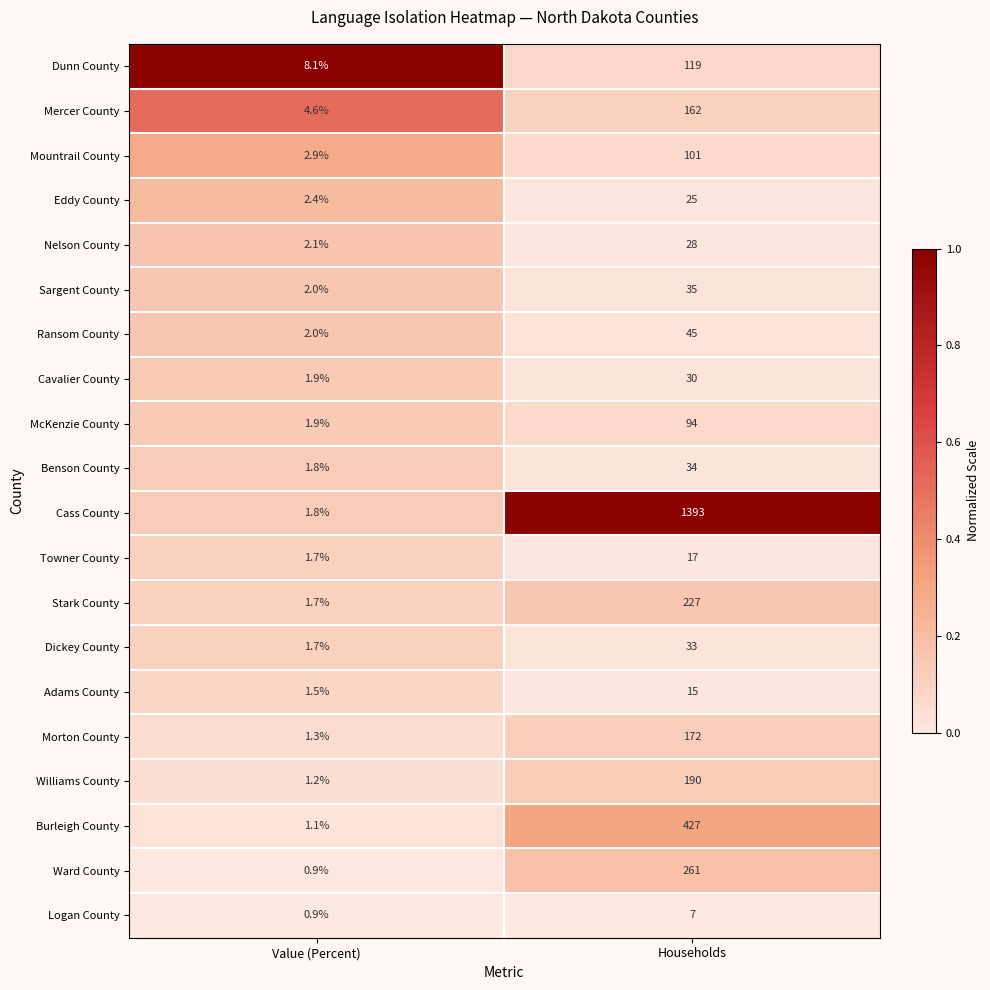

What is the total value across all series at Households?

3415.0